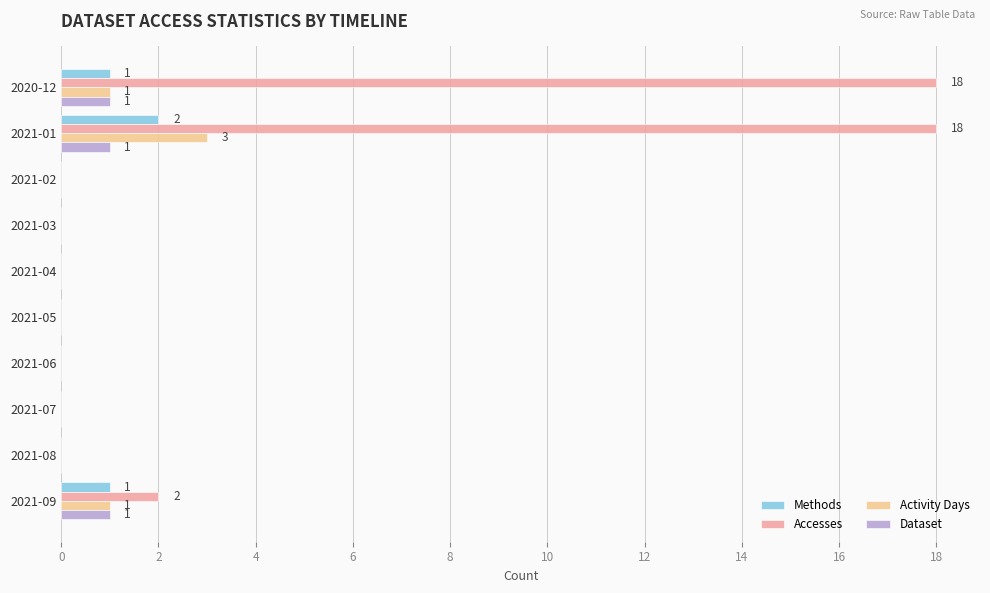

Which series changed the most between 2021-01 and 2021-06?

Accesses